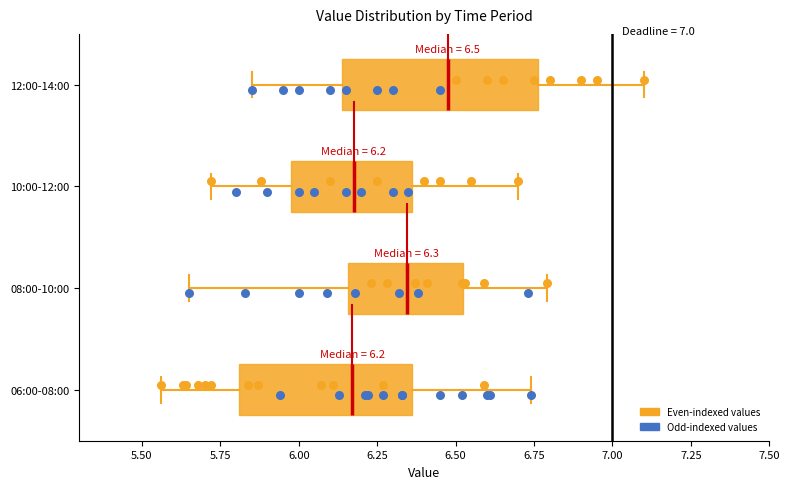

Which box is the widest, from its left edge to its right edge?

12:00-14:00